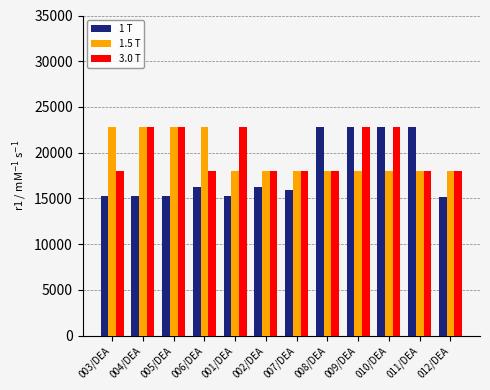

How many bars are there in total?

36